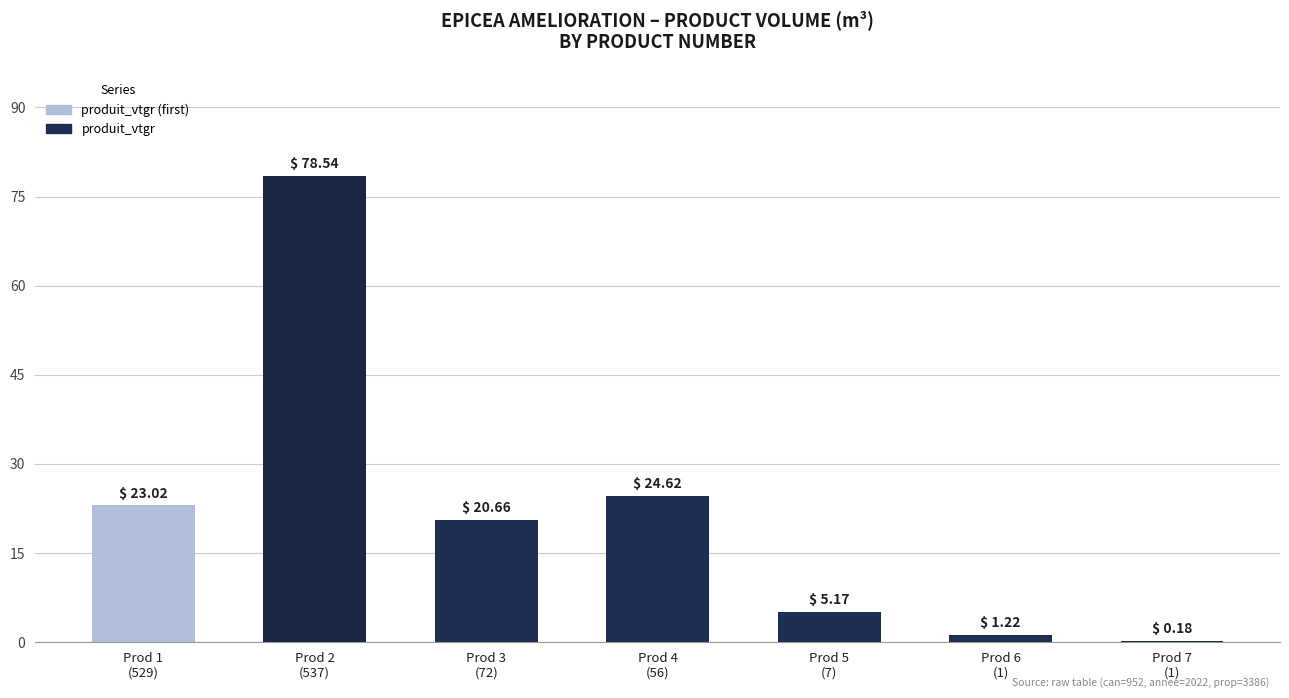

Where is the data nearest to the value 39?

Prod 4
(56)